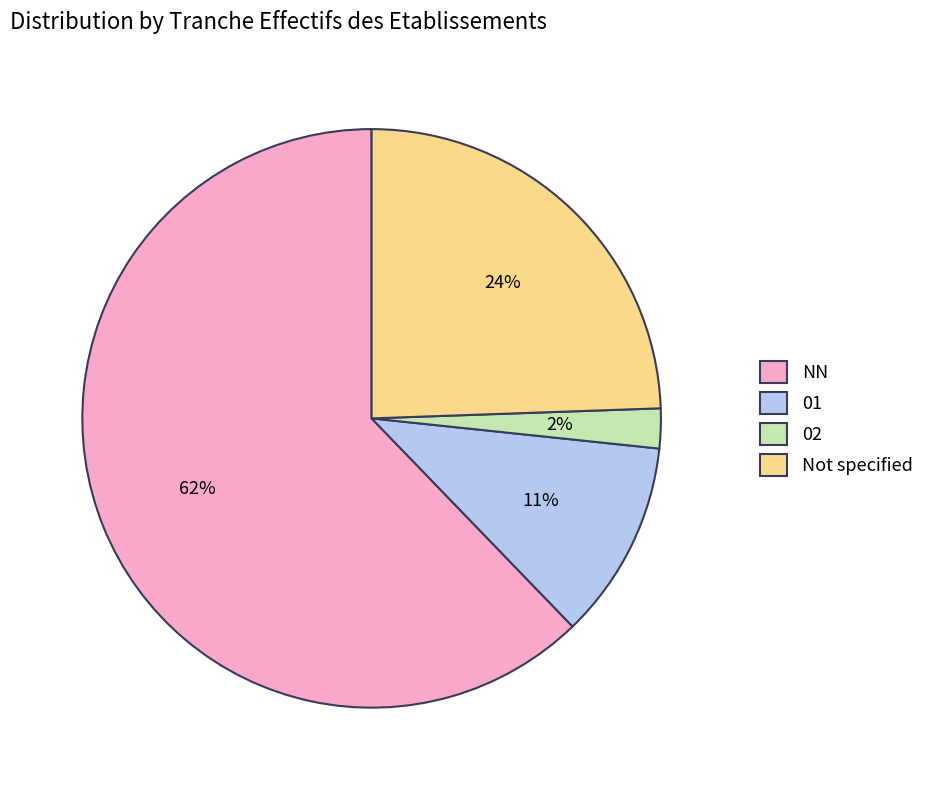

How many segments does this pie chart have?

4